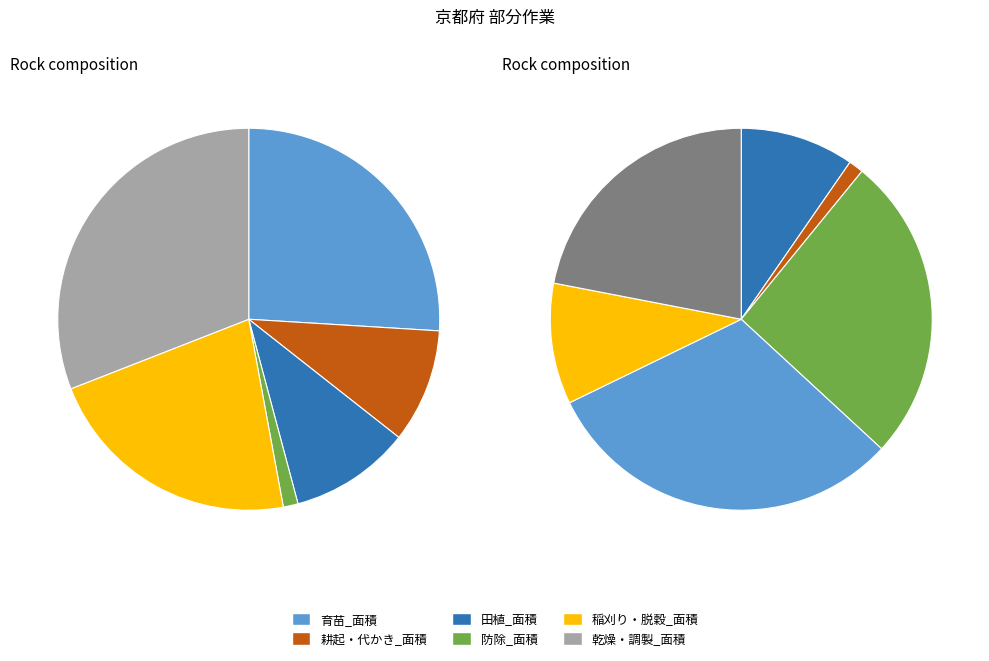

To the nearest percent, what percentage of the pie is 部分作業_田植_面積?

10%